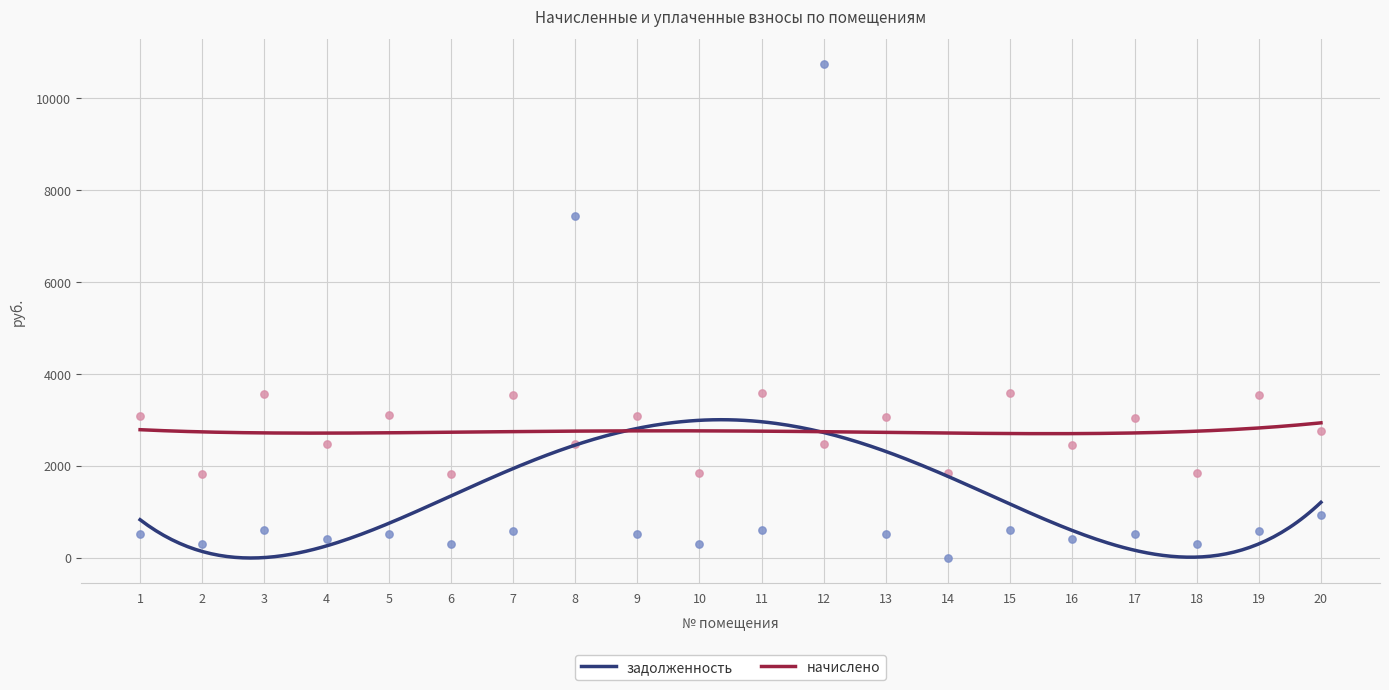

What is the total value across all series at 16?

2858.4